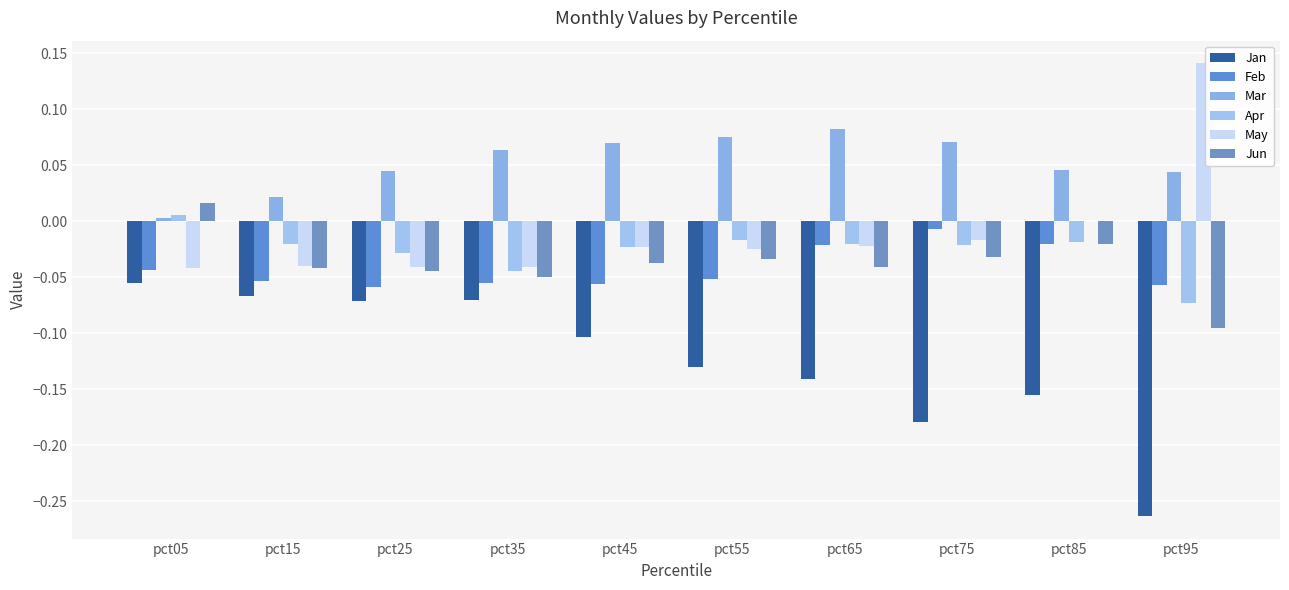

Where is Apr nearest to the value 0?

pct05